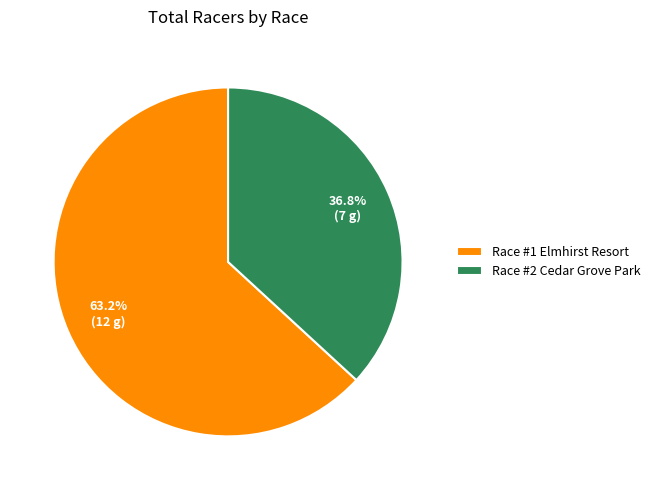

True or false: Race #2 Cedar Grove Park accounts for 46% of the total.

False